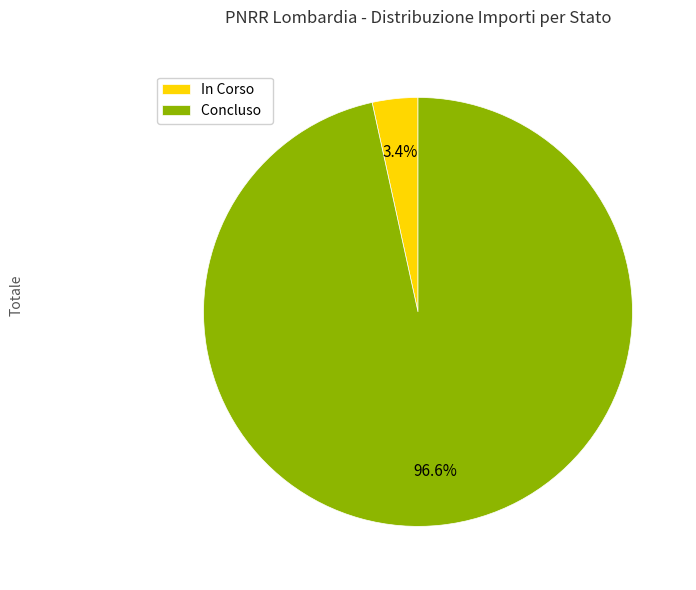

The In Corso slice represents 86% of the pie. True or false?

False